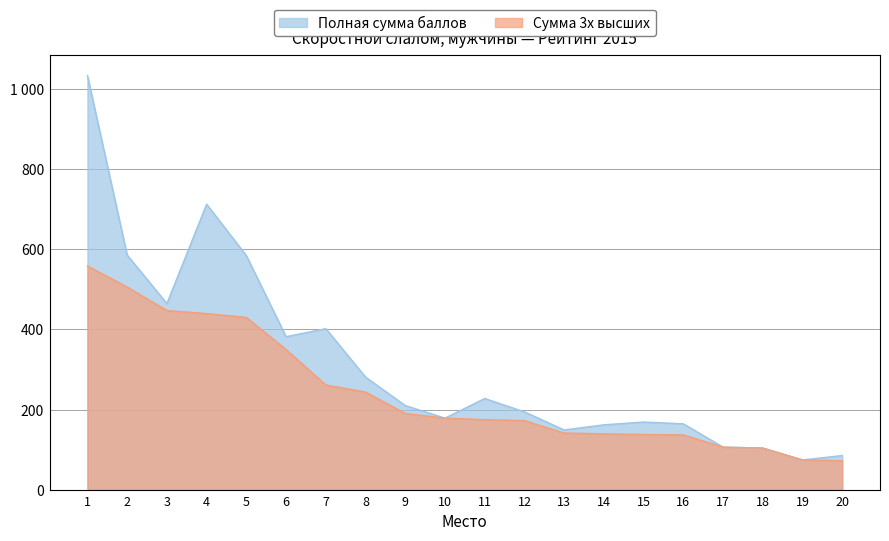

True or false: Сумма 3х высших and Полная сумма баллов intersect in this chart.

False